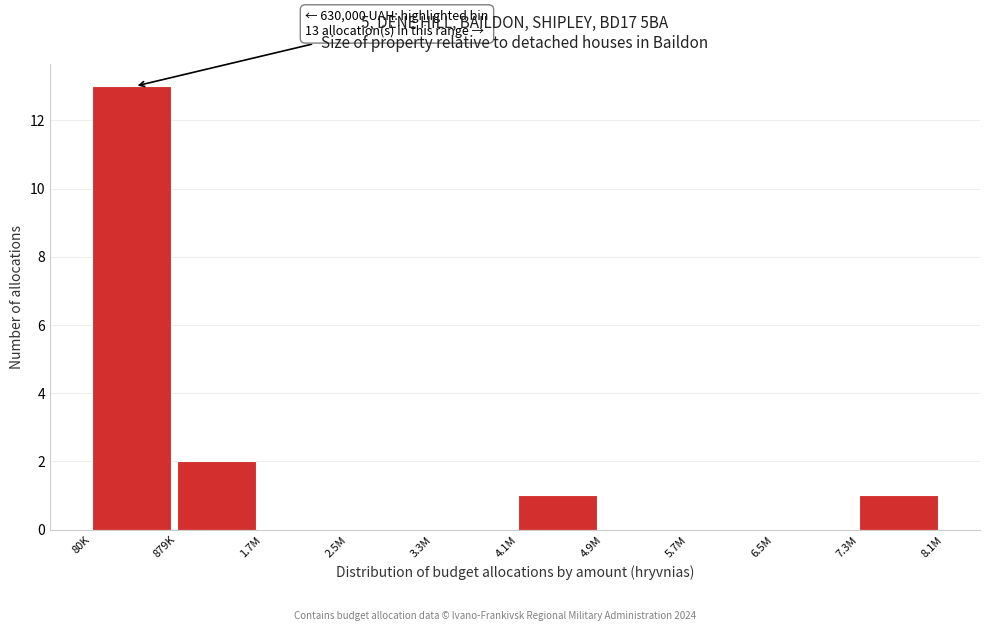

Reading left to right, what are all the values shown in this chart?

80K=13	879K=2	1.7M=0	2.5M=0	3.3M=0	4.1M=1	4.9M=0	5.7M=0	6.5M=0	7.3M=1